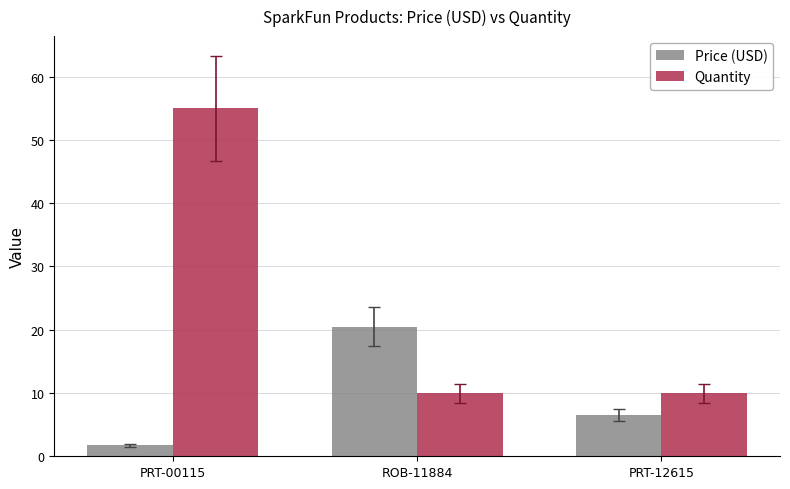

What is the average value of the Quantity series?

25.0